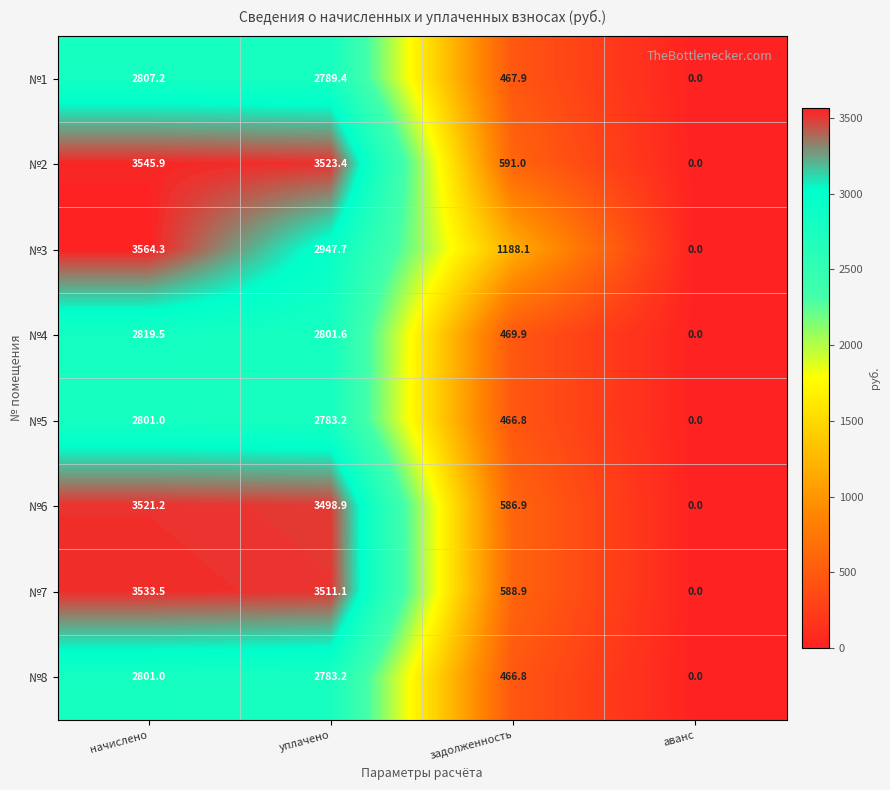

How many data points in №7 are above 3511?

2